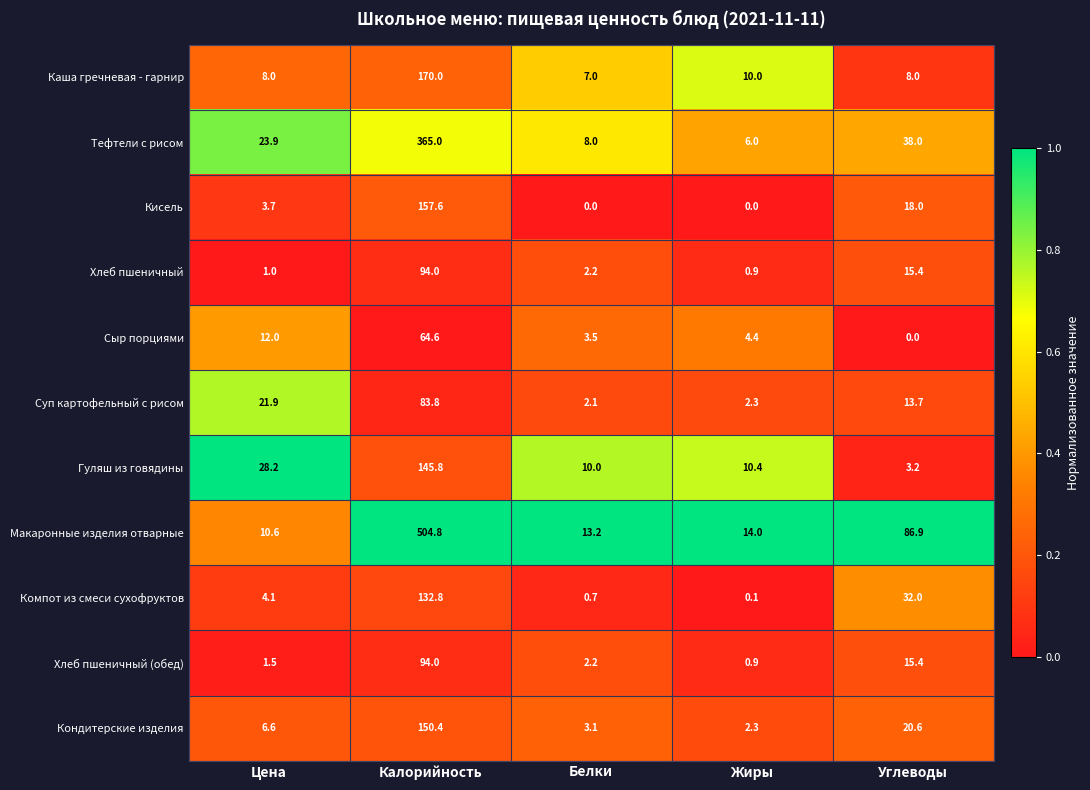

What is the difference between the highest and lowest values at Углеводы?

86.9